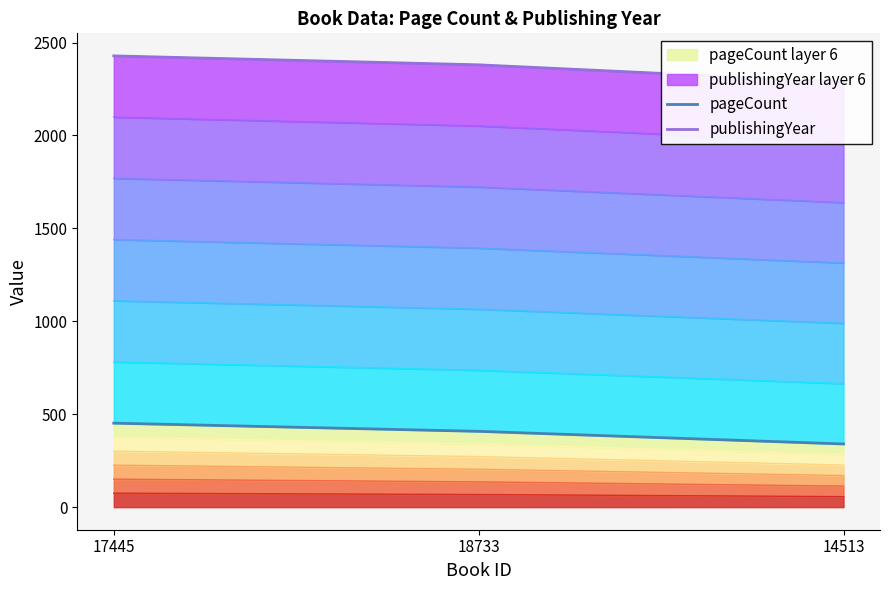

At which category is the sum across all series the highest?

17445